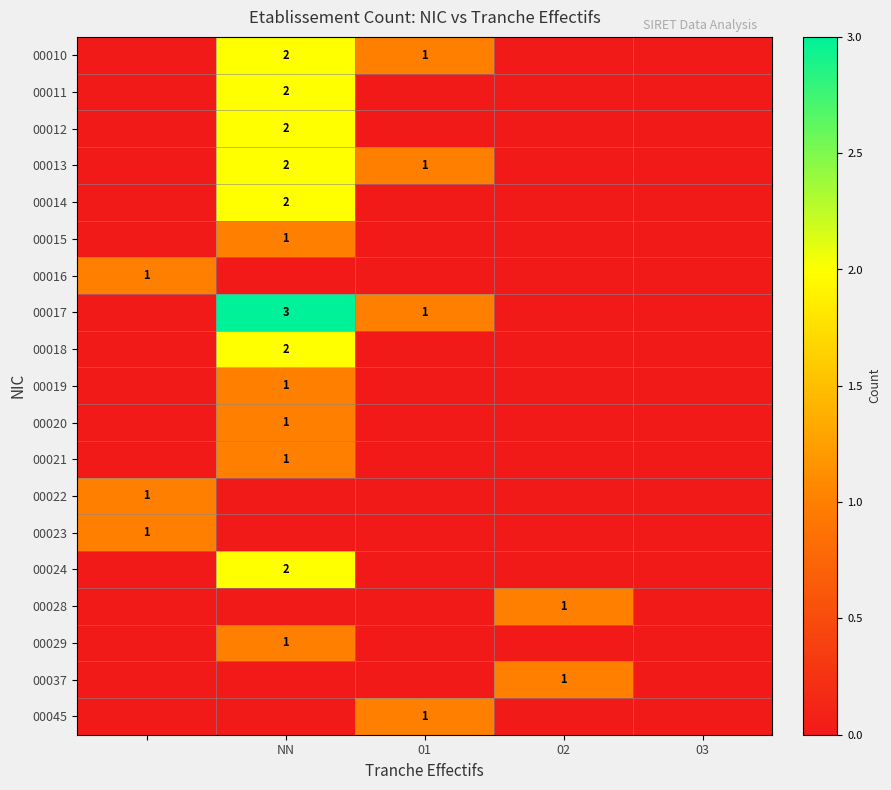

The 00020 series shows 1 at 01. True or false?

False